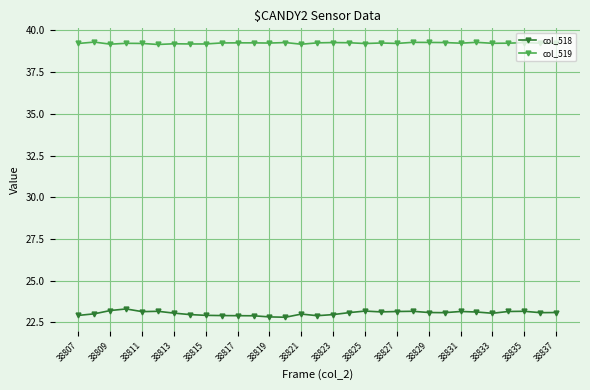

Rank the series by their maximum value, from highest to lowest.

col_519, col_518